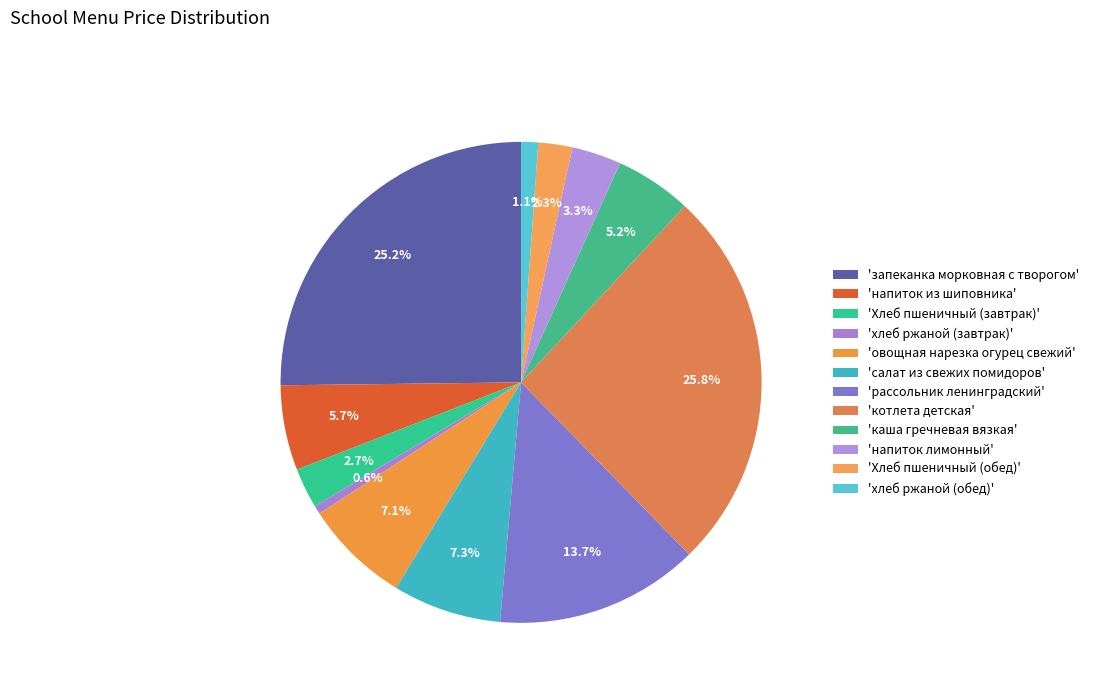

How many slices are in this pie chart?

12